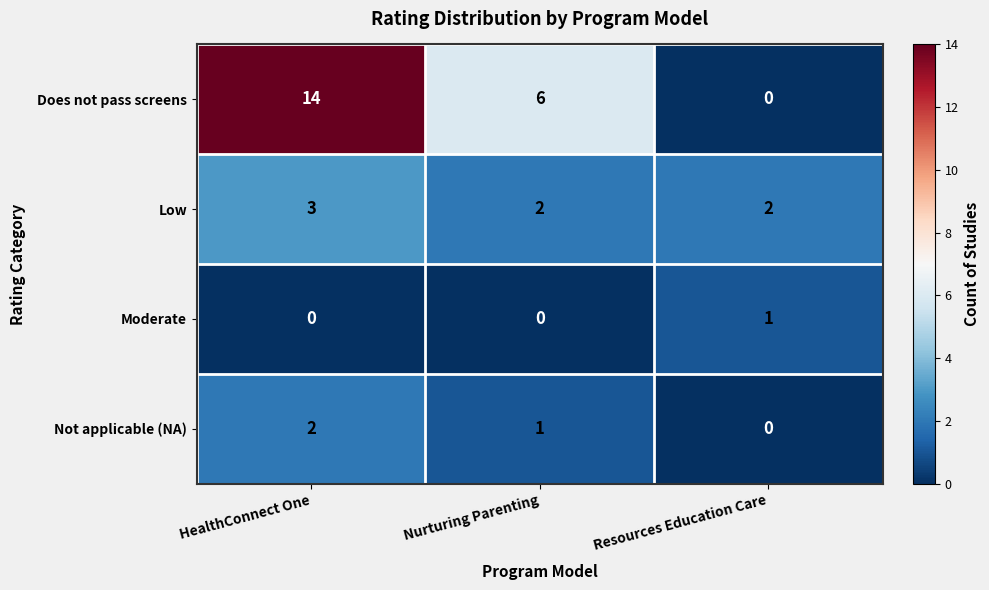

Which label corresponds to the largest value in the chart?

HealthConnect One